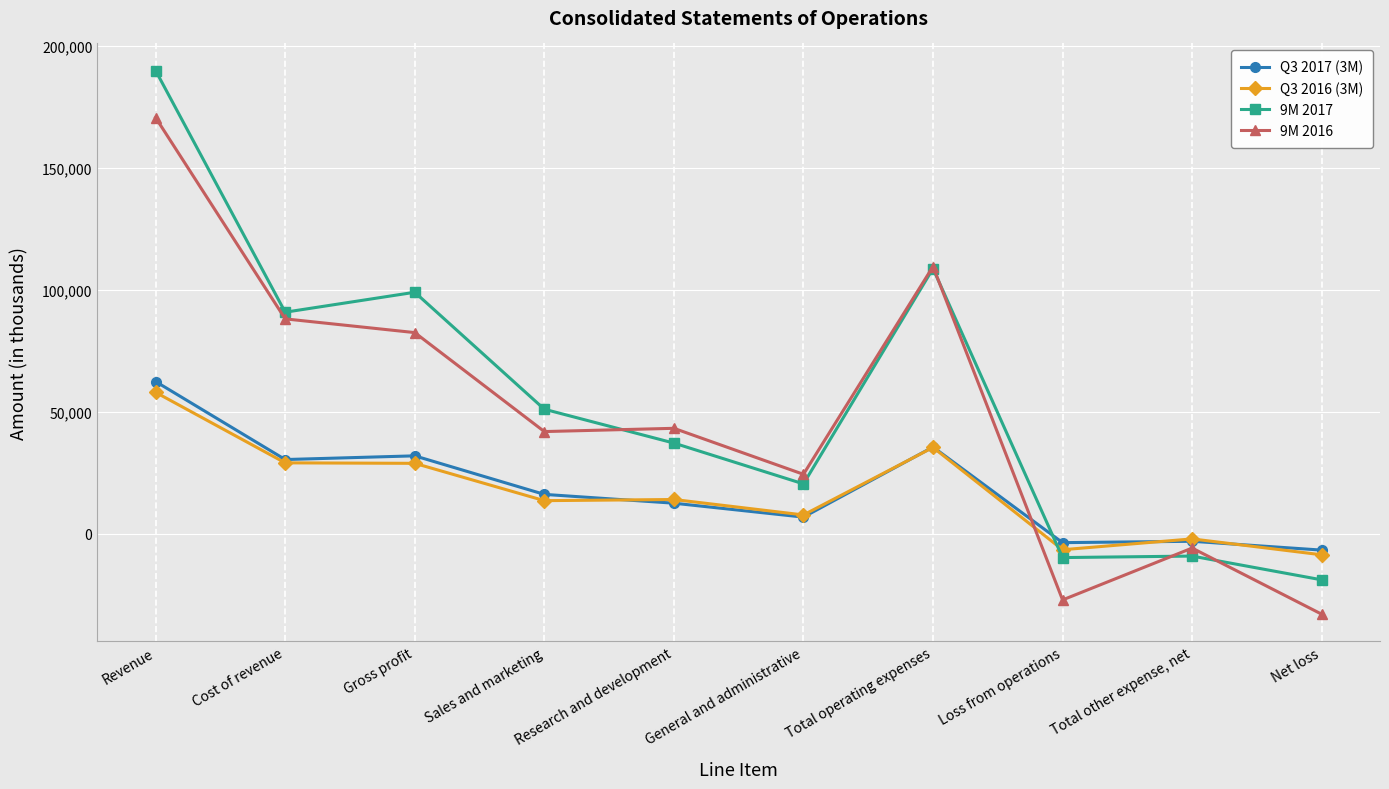

What is the difference between the second highest and minimum values in the 9M 2016 series?

142592